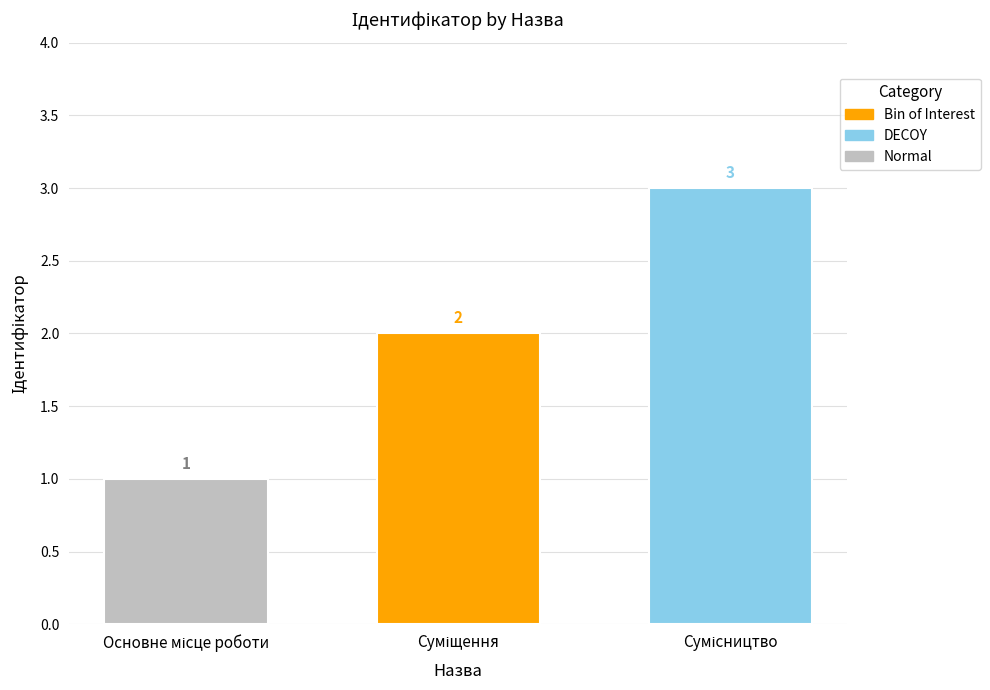

What is the sum of all values?

6